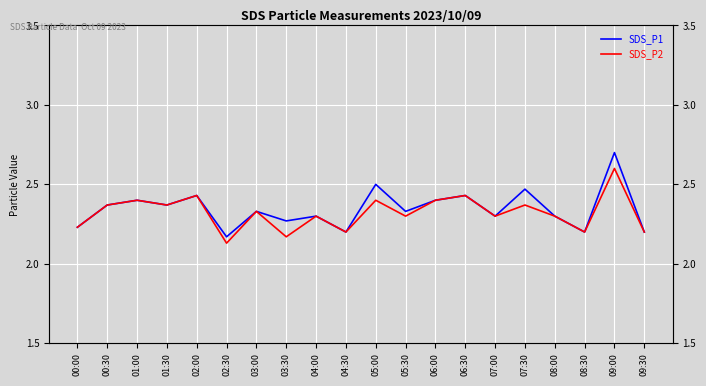

How many interior local valleys does the SDS_P1 series have?

7